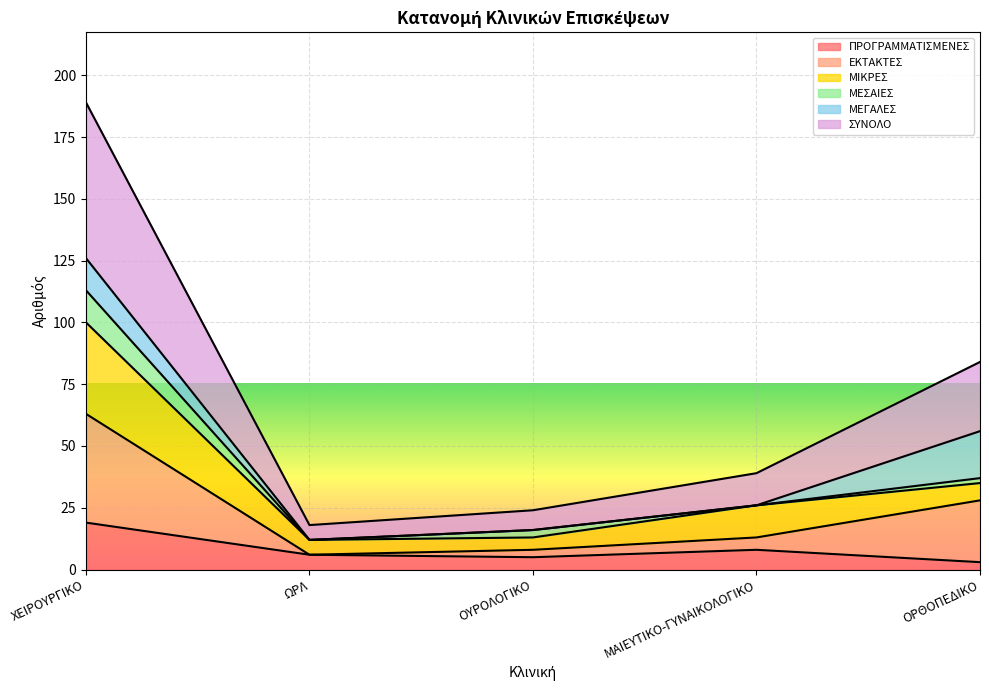

What are all the series names shown in the legend?

ΠΡΟΓΡΑΜΜΑΤΙΣΜΕΝΕΣ, ΕΚΤΑΚΤΕΣ, ΜΙΚΡΕΣ, ΜΕΣΑΙΕΣ, ΜΕΓΑΛΕΣ, ΣΥΝΟΛΟ